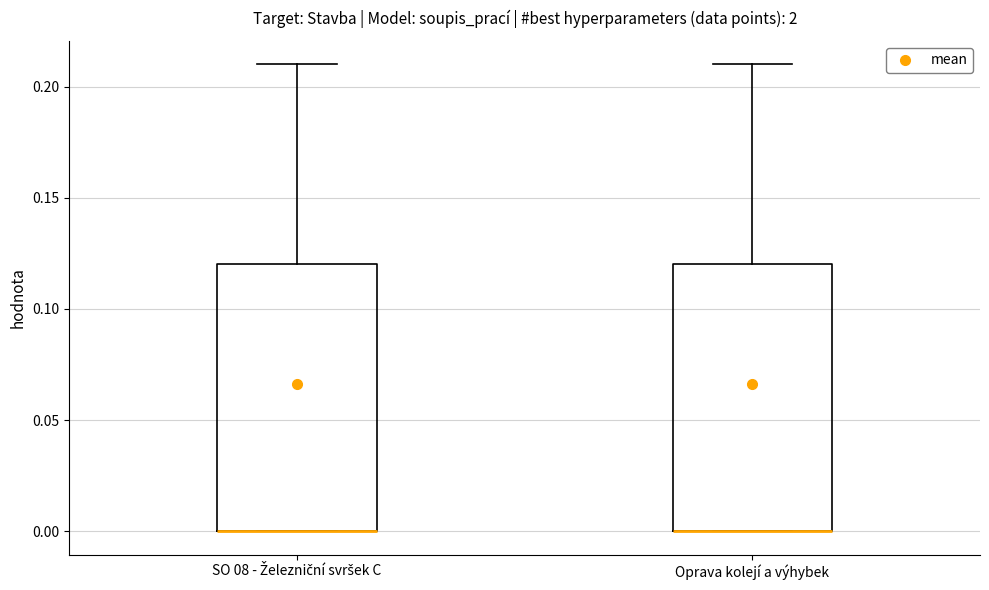

Reading left to right, transcribe this box plot: for each box, give where its median line is, the range the box spans, and where its two whiskers end, as read against the y-axis. The values are not printed on the chart, so give them approximately, as read against the axis.

SO 08 - Železniční svršek C: median 0.00 (drawn on the box's lower edge), box 0.00 to 0.12, whiskers 0.00 to 0.21
Oprava kolejí a výhybek: median 0.00 (drawn on the box's lower edge), box 0.00 to 0.12, whiskers 0.00 to 0.21